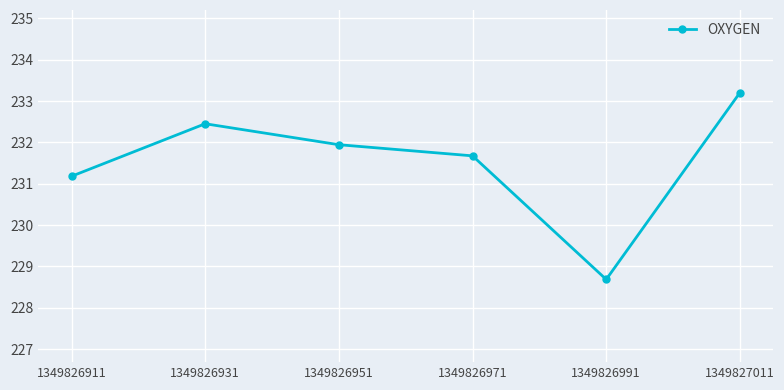

Is this an area chart (filled region under the line)?

No